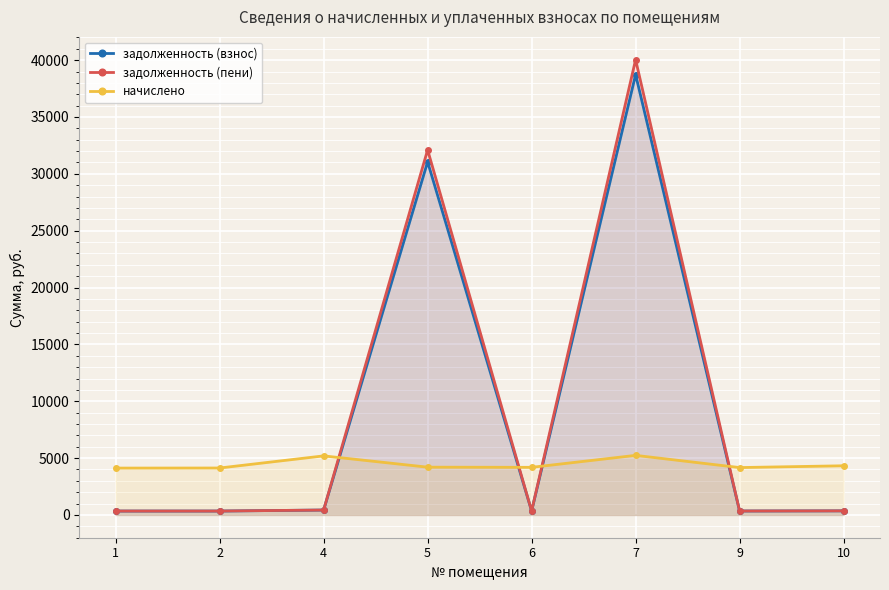

Which series has the largest range (max minus min)?

задолженность (пени)